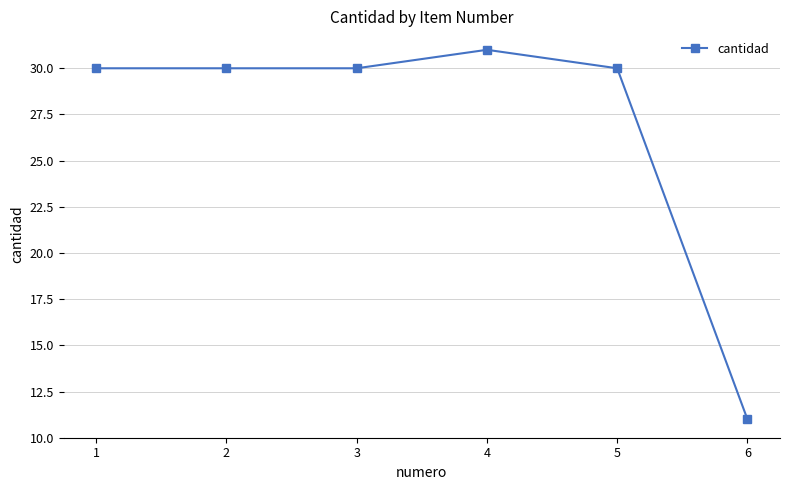

How many distinct data groups are displayed?

1